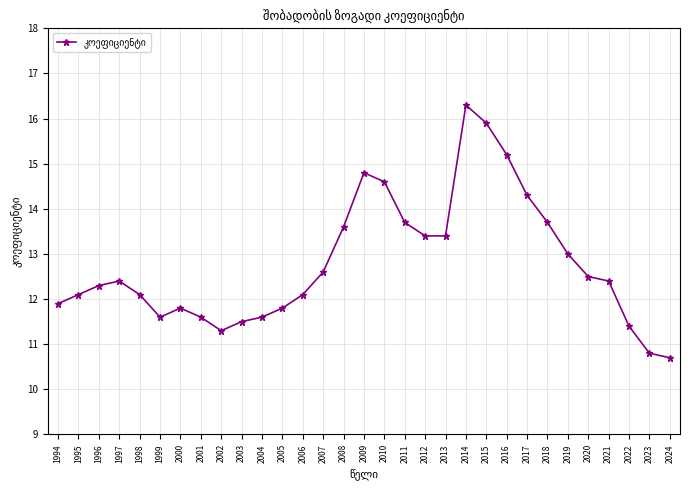

What is the minimum value shown in the chart?

10.7